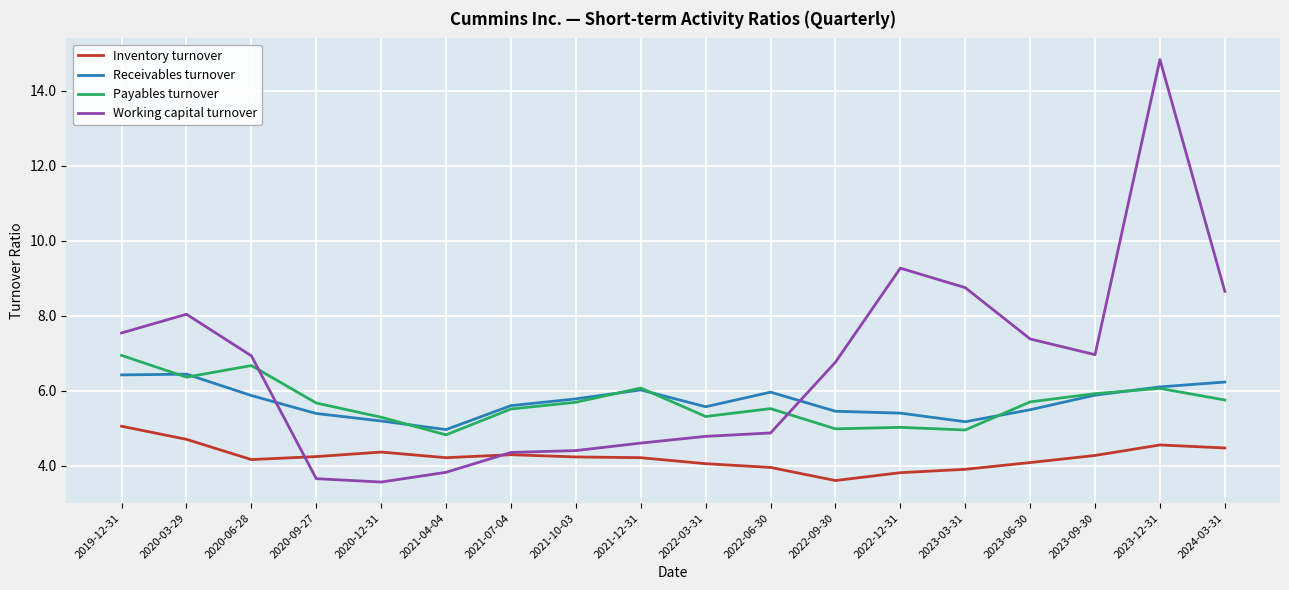

Read the Receivables turnover value at 2024-03-31.

6.2